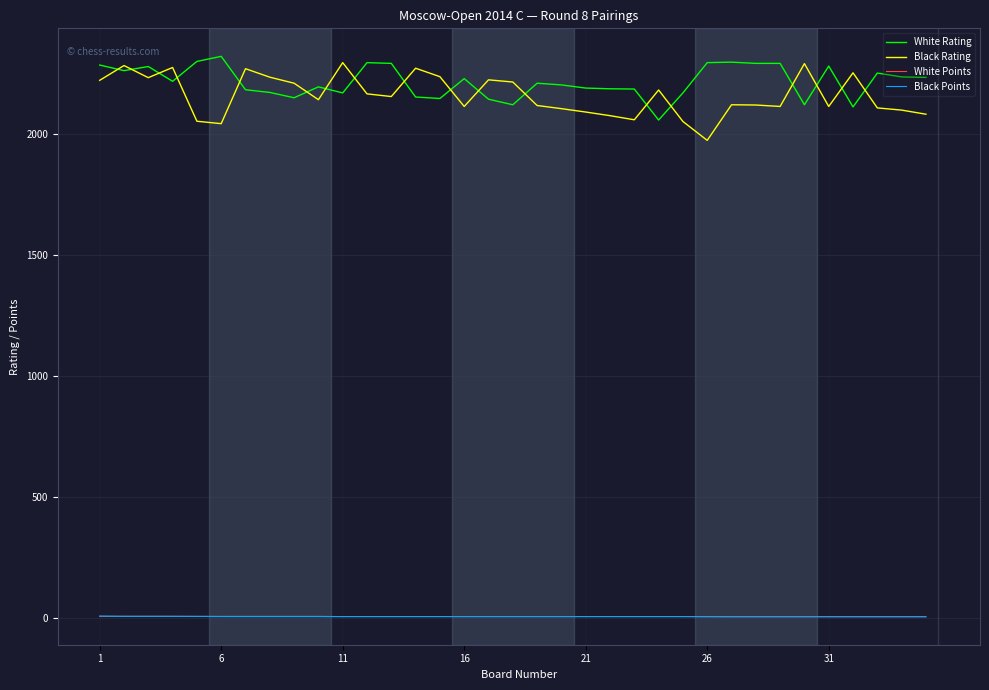

Count the number of data series in this chart.

4